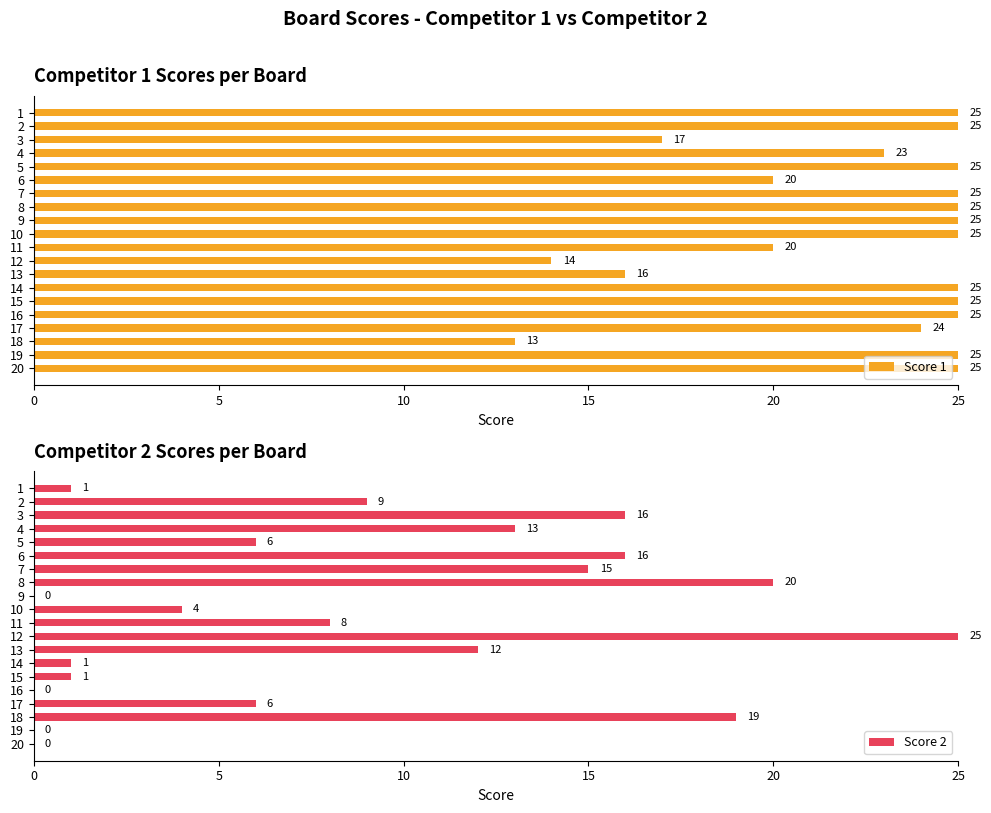

The Score 1 series shows 25 at 19. True or false?

True